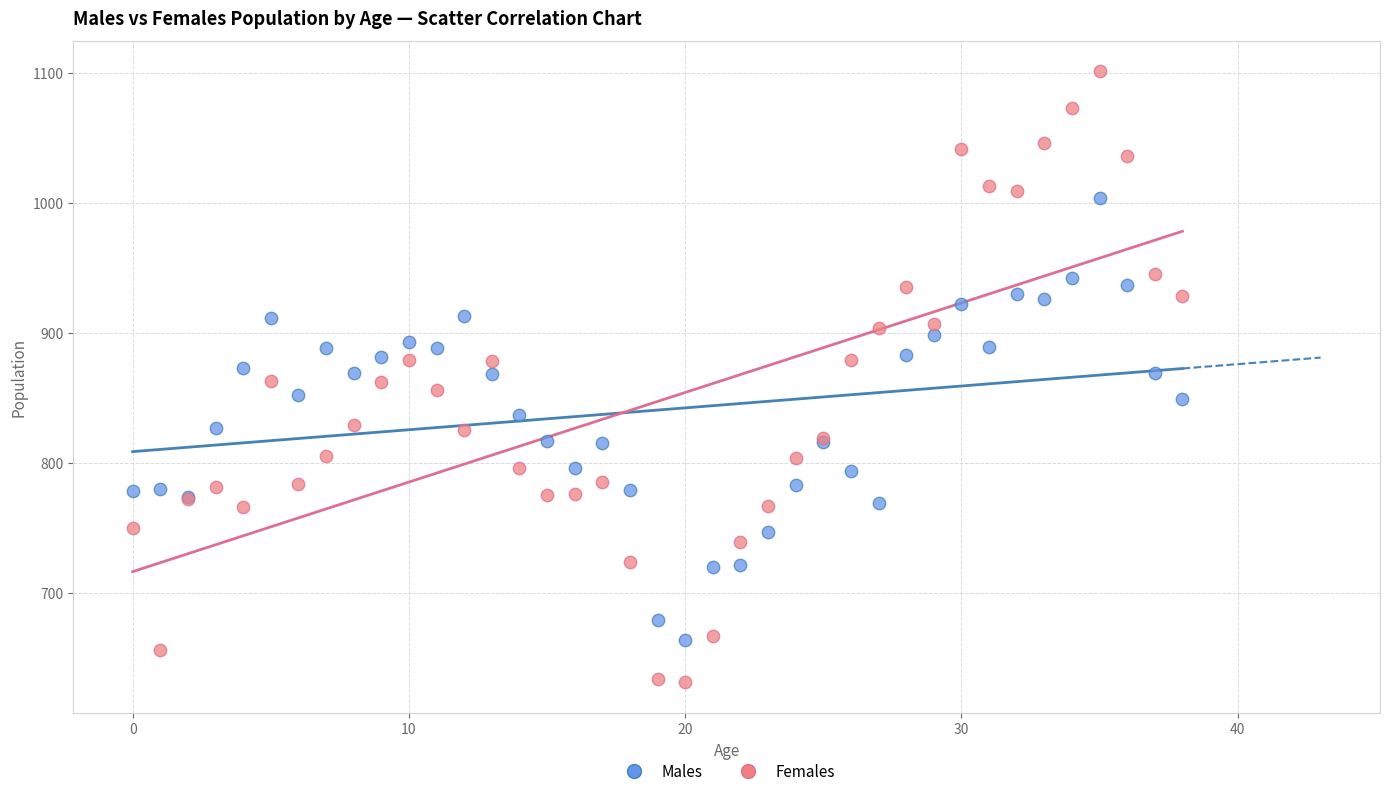

Which series reaches the maximum Y coordinate?

Females